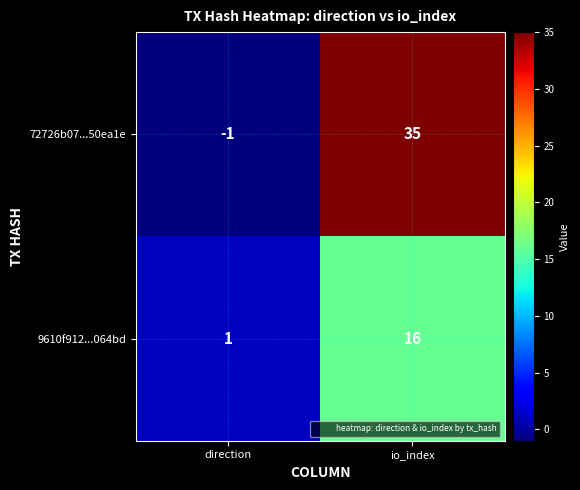

How many data points does each series have?

2